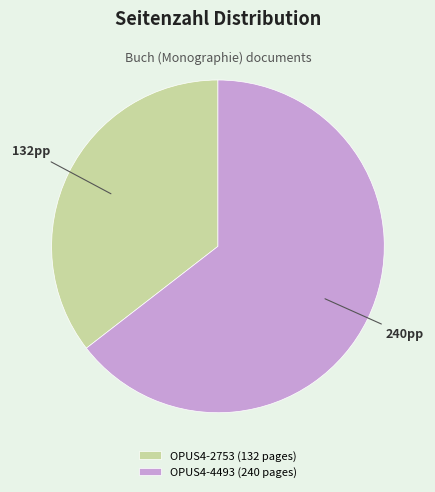

Which has a higher value, OPUS4-2753 or OPUS4-4493?

OPUS4-4493